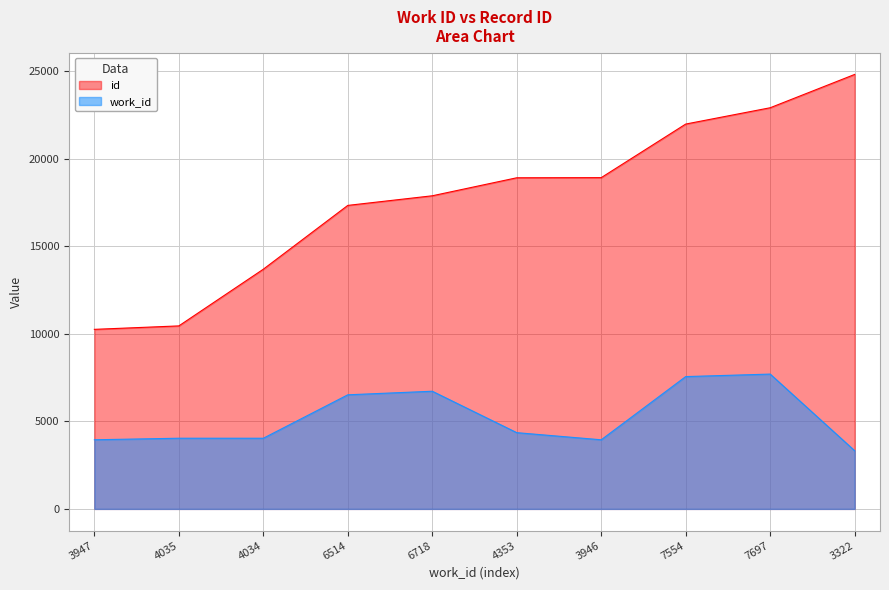

What is the value of the work_id point at the 1st from the left?

3947